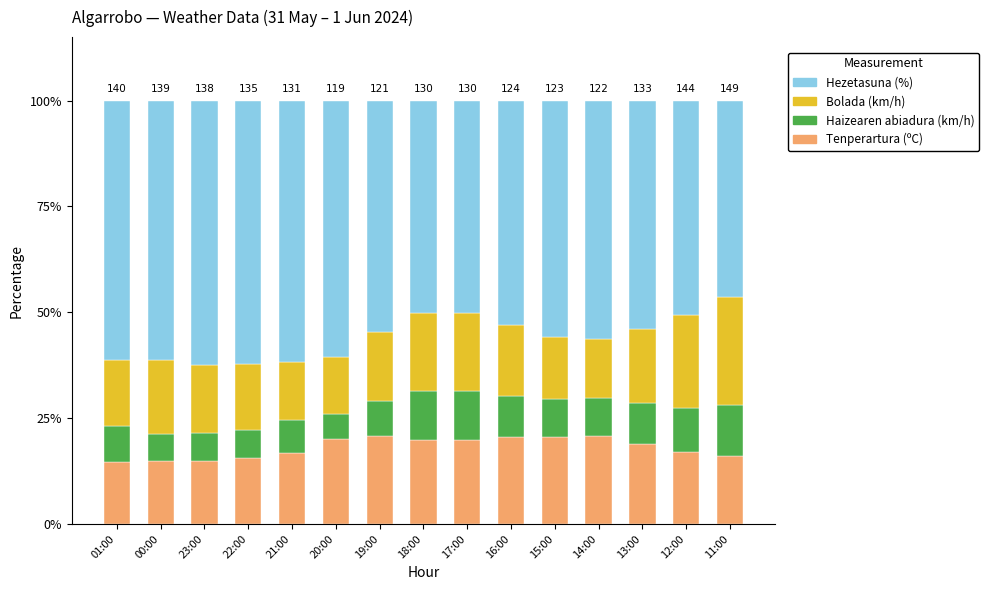

What is the total value across all series at 11:00?

100.0